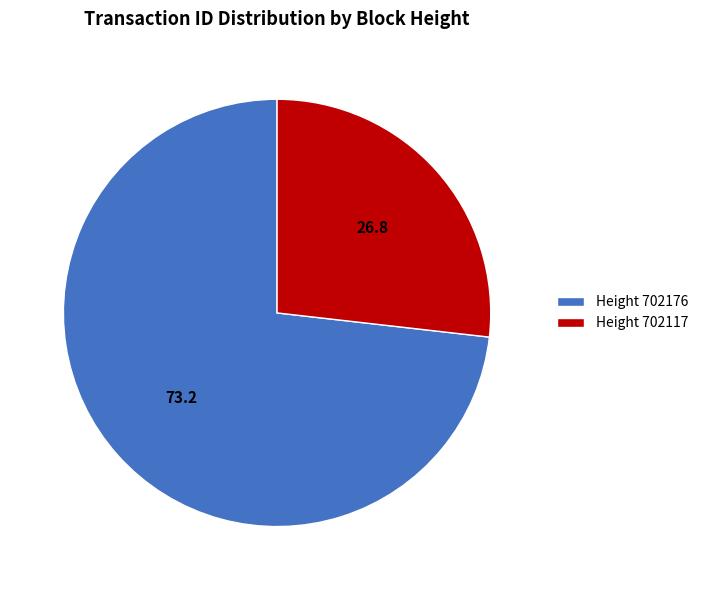

The Height 702117 slice represents 33% of the pie. True or false?

False